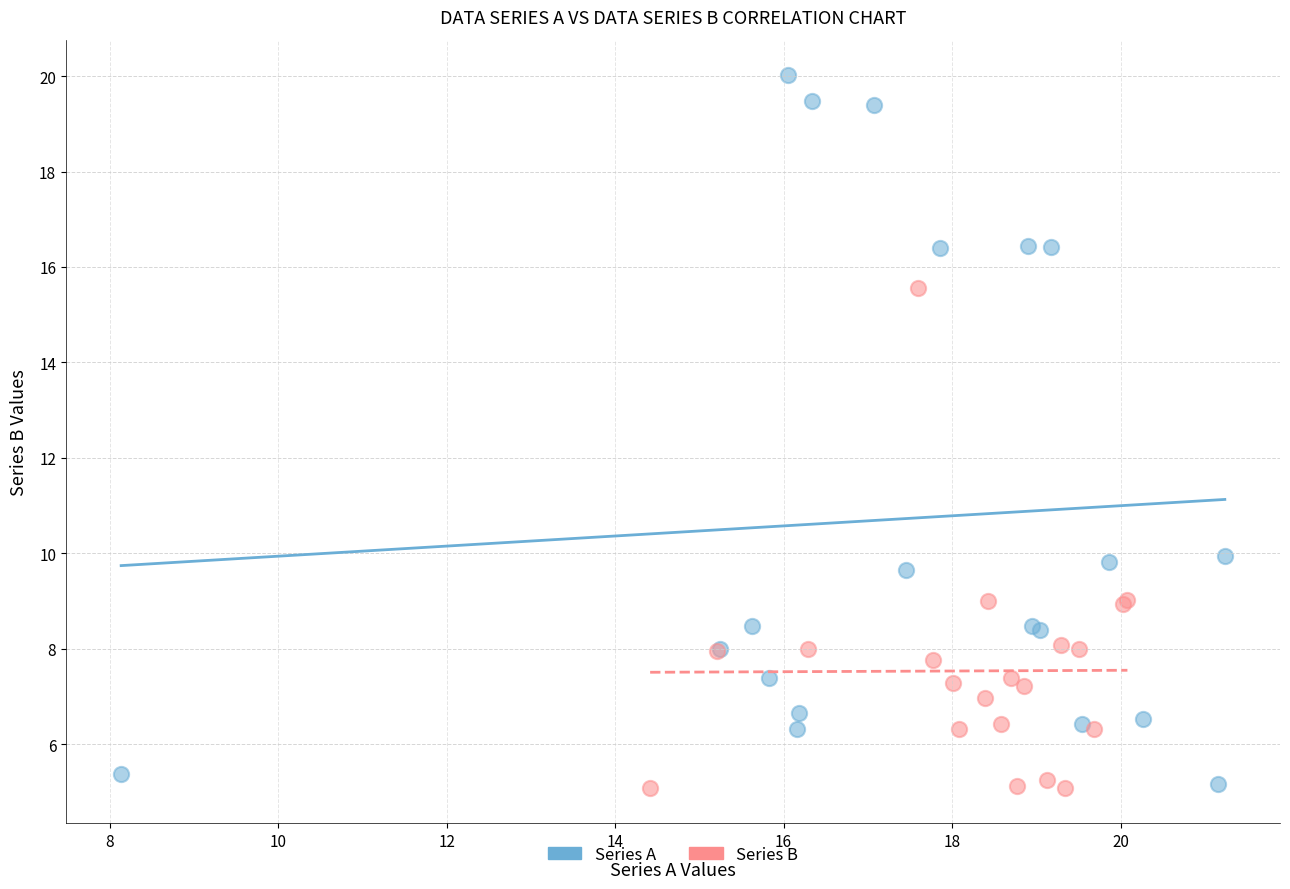

Which series reaches the maximum Y coordinate?

Series A